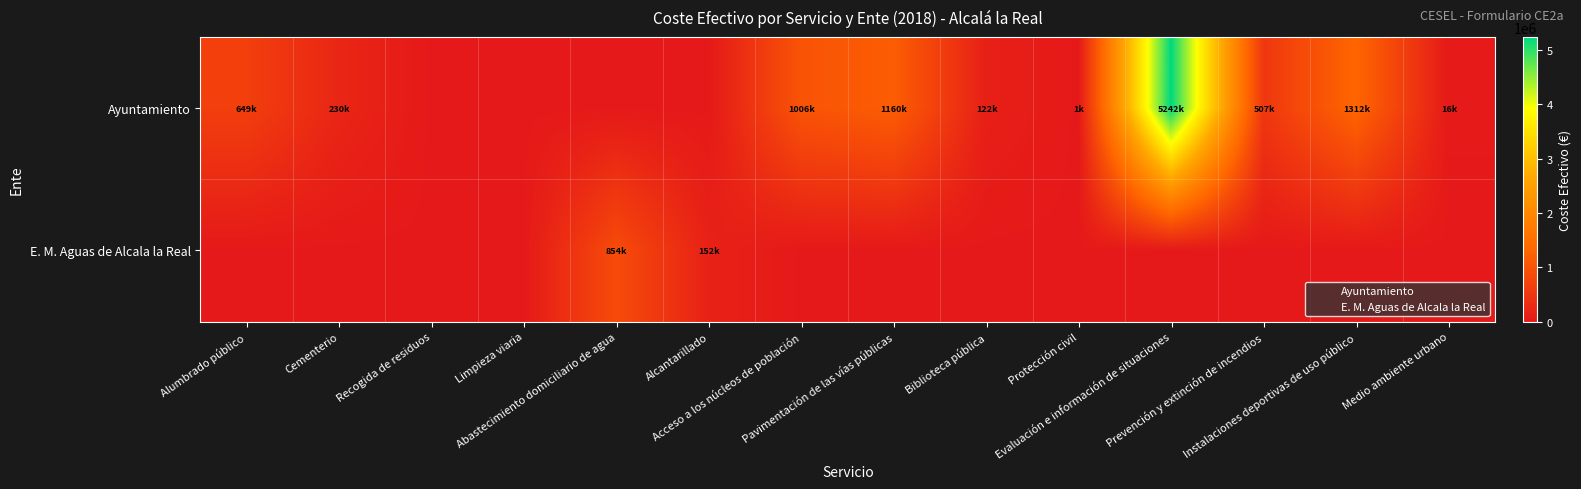

Reading left to right, what are all the values shown in this chart?

Ayuntamiento: Alumbrado público=649163.6	Cementerio=230347.9	Recogida de residuos=0.0	Limpieza viaria=0.0	Abastecimiento domiciliario de agua=0.0	Alcantarillado=0.0	Acceso a los núcleos de población=1005729.9	Pavimentación de las vías públicas=1159889.8	Biblioteca pública=122353.2	Protección civil=559.0	Evaluación e información de situaciones=5241800.6	Prevención y extinción de incendios=506569.2	Instalaciones deportivas de uso público=1311700.2	Medio ambiente urbano=15648.7
E. M. Aguas de Alcala la Real: Alumbrado público=0.0	Cementerio=0.0	Recogida de residuos=0.0	Limpieza viaria=0.0	Abastecimiento domiciliario de agua=854074.6	Alcantarillado=152185.2	Acceso a los núcleos de población=0.0	Pavimentación de las vías públicas=0.0	Biblioteca pública=0.0	Protección civil=0.0	Evaluación e información de situaciones=0.0	Prevención y extinción de incendios=0.0	Instalaciones deportivas de uso público=0.0	Medio ambiente urbano=0.0